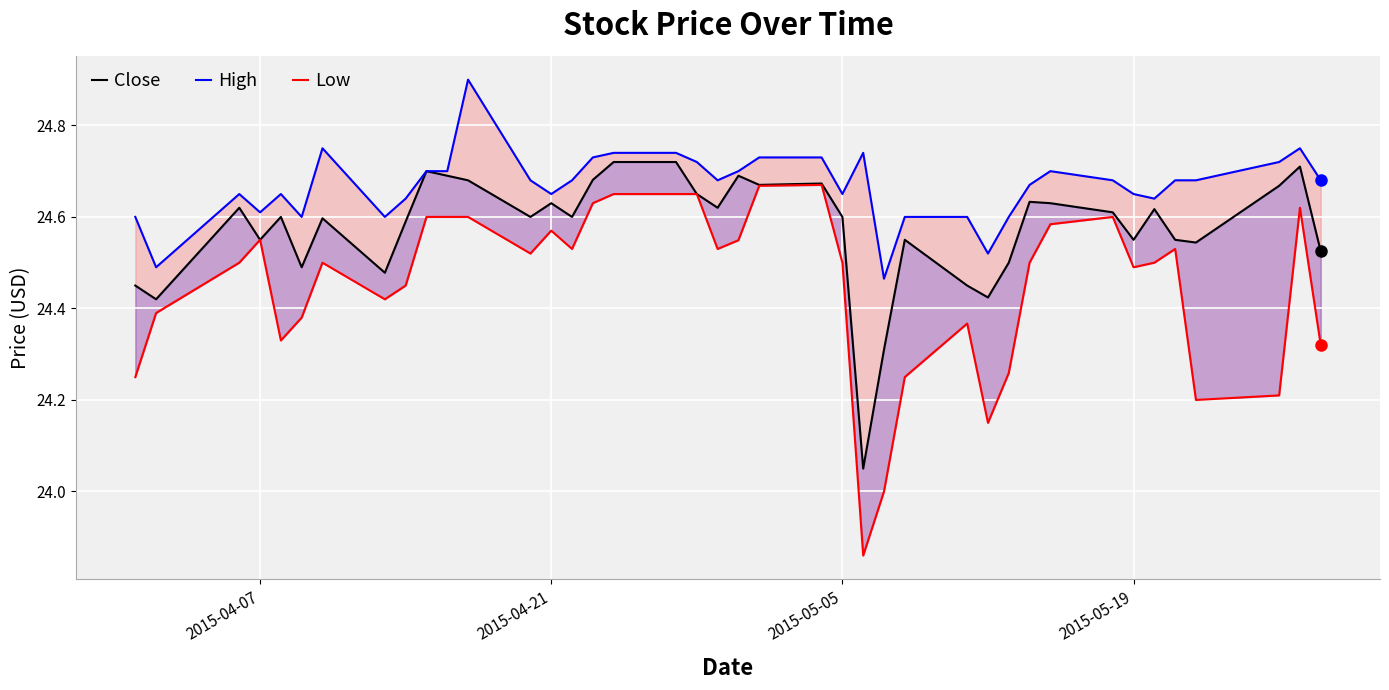

Reading left to right, transcribe all the data shown in this chart.

Close: 24.5	24.4	24.6	24.5	24.6	24.5	24.6	24.5	24.6	24.7	24.7	24.7	24.6	24.6	24.6	24.7	24.7	24.7	24.6	24.6	24.7	24.7	24.7	24.6	24.0	24.3	24.5	24.5	24.4	24.5	24.6	24.6	24.6	24.5	24.6	24.5	24.5	24.7	24.7	24.5
High: 24.6	24.5	24.6	24.6	24.6	24.6	24.8	24.6	24.6	24.7	24.7	24.9	24.7	24.6	24.7	24.7	24.7	24.7	24.7	24.7	24.7	24.7	24.7	24.6	24.7	24.5	24.6	24.6	24.5	24.6	24.7	24.7	24.7	24.6	24.6	24.7	24.7	24.7	24.8	24.7
Low: 24.2	24.4	24.5	24.5	24.3	24.4	24.5	24.4	24.5	24.6	24.6	24.6	24.5	24.6	24.5	24.6	24.6	24.6	24.6	24.5	24.5	24.7	24.7	24.5	23.9	24.0	24.2	24.4	24.1	24.3	24.5	24.6	24.6	24.5	24.5	24.5	24.2	24.2	24.6	24.3